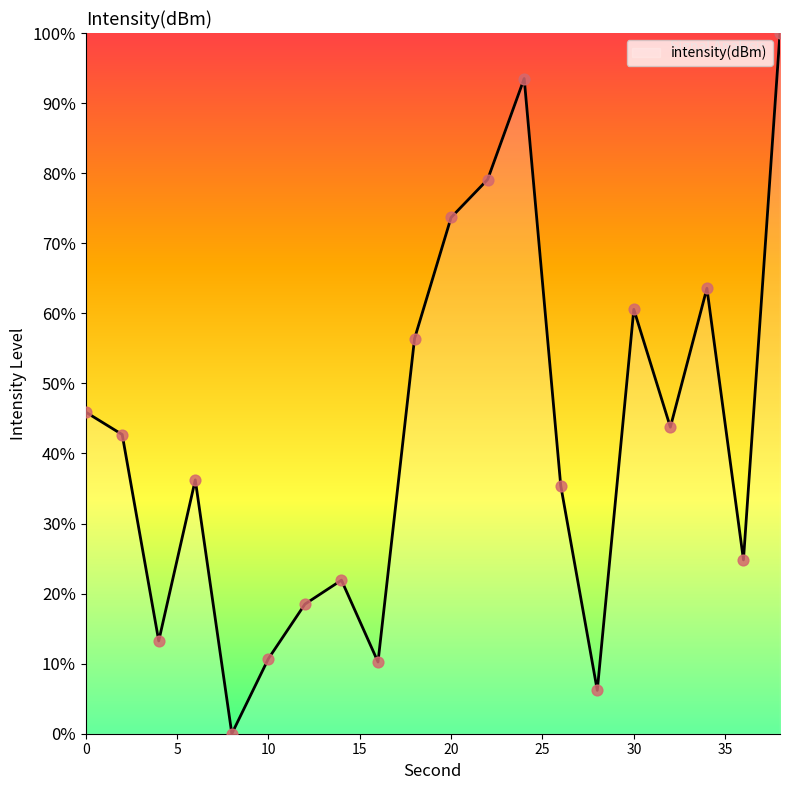

What is the greatest value displayed?

100.0